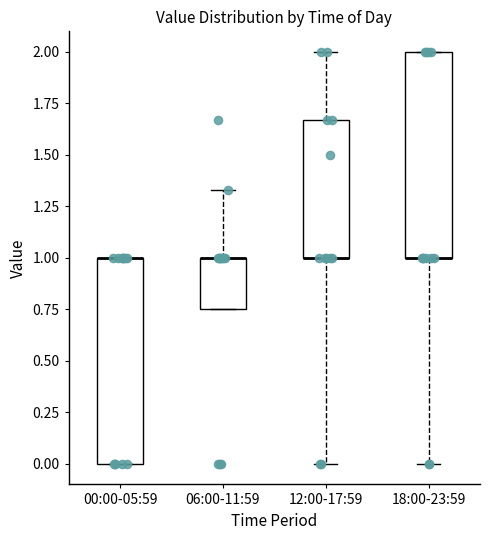

Reading left to right, read every box against the y-axis: the position of its median line, the range the box covers, and the ends of its whiskers. The values are not printed on the chart, so give them approximately, as read against the axis.

00:00-05:59: median 1.00 (drawn on the box's upper edge), box 0.00 to 1.00, whiskers 0.00 to 1.00
06:00-11:59: median 1.00 (drawn on the box's upper edge), box 0.75 to 1.00, whiskers 0.75 to 1.35
12:00-17:59: median 1.00 (drawn on the box's lower edge), box 1.00 to 1.65, whiskers 0.00 to 2.00
18:00-23:59: median 1.00 (drawn on the box's lower edge), box 1.00 to 2.00, whiskers 0.00 to 2.00